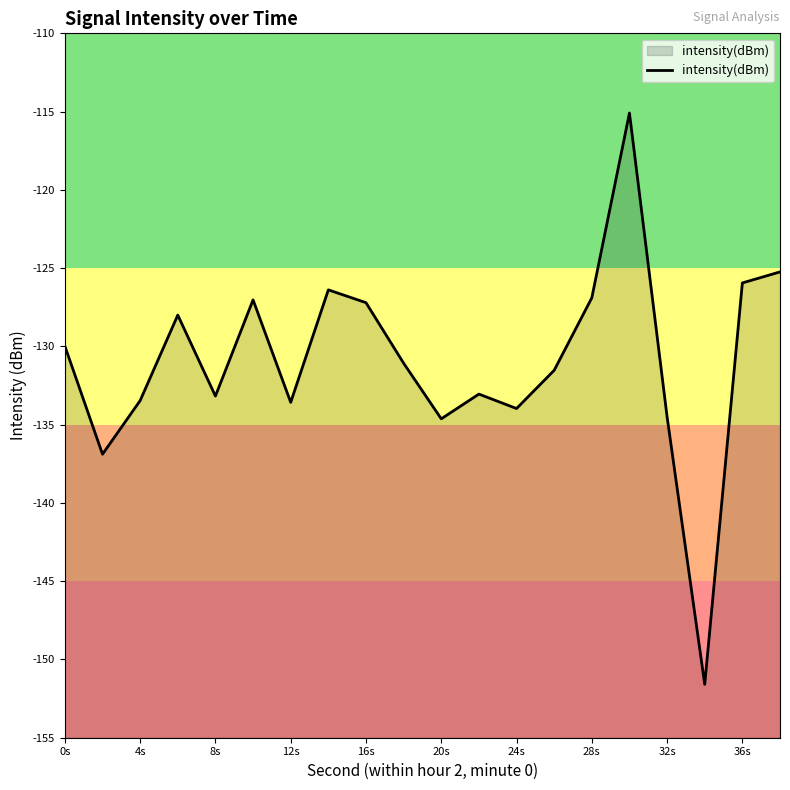

What is the greatest value displayed?

-115.1